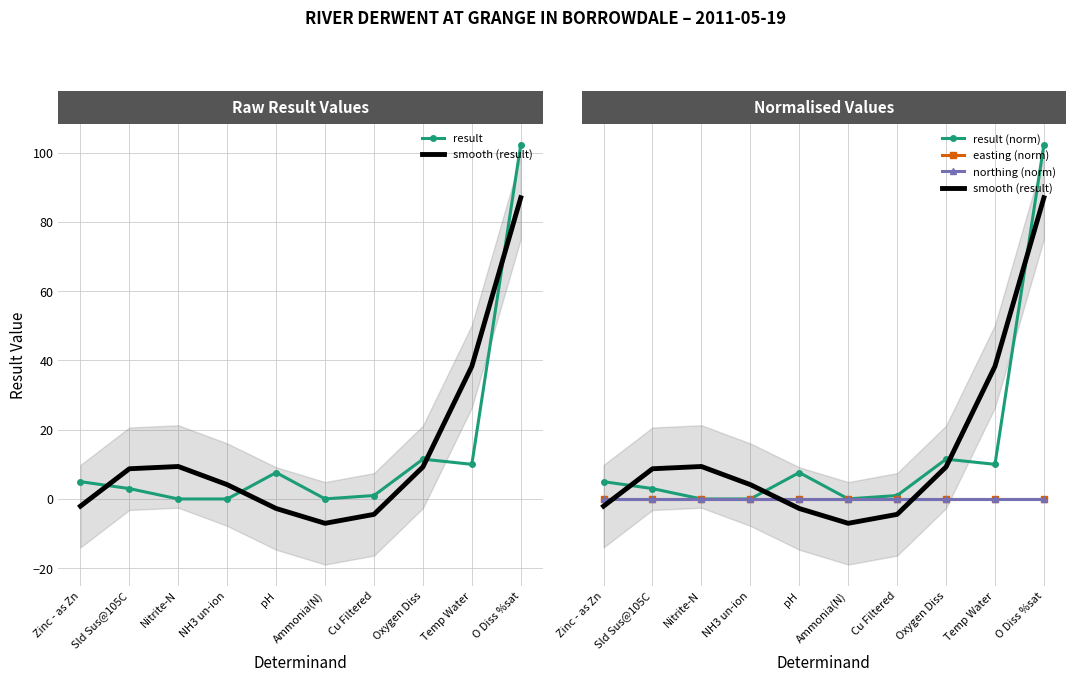

Which has a higher value, NH3 un-ion or Zinc - as Zn?

Zinc - as Zn